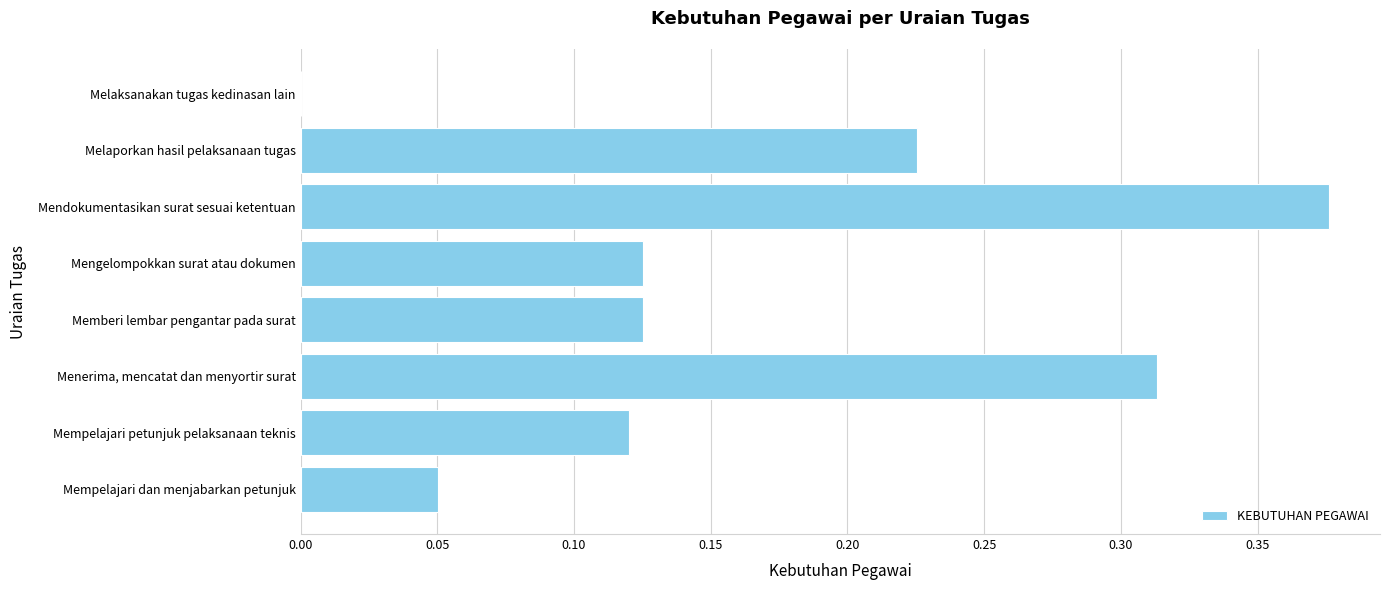

Which has a higher value, Mempelajari petunjuk pelaksanaan teknis or Mempelajari dan menjabarkan petunjuk?

Mempelajari petunjuk pelaksanaan teknis